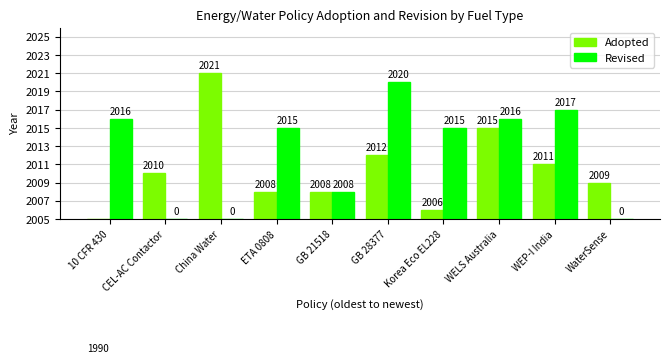

List the series in order of their peak value, lowest first.

Revised, Adopted